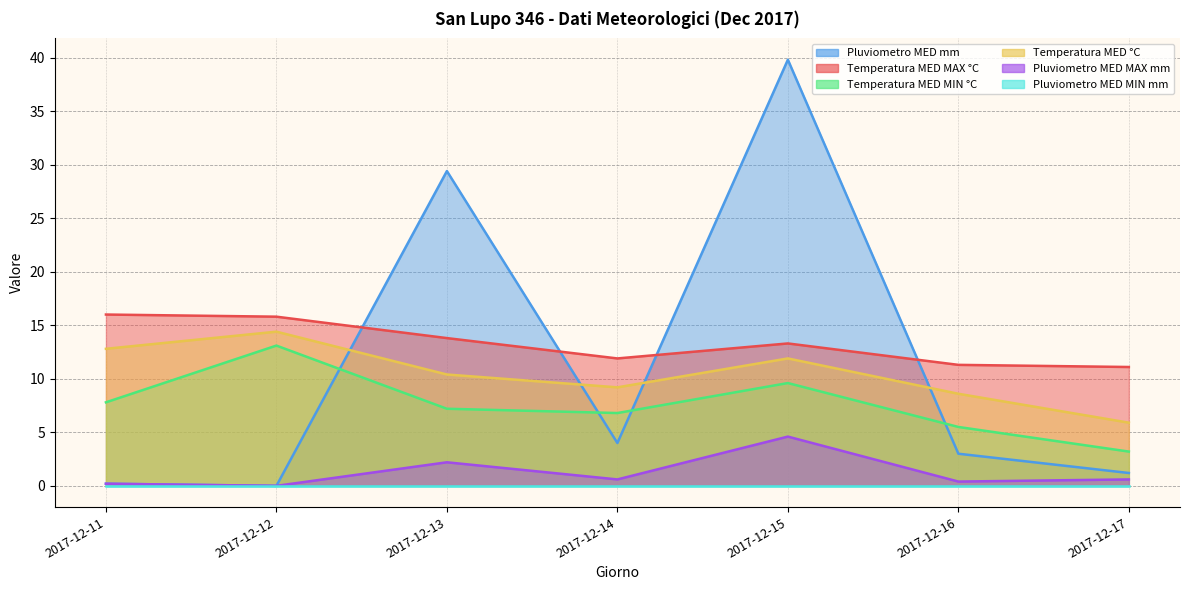

True or false: Temperatura MED MAX °C and Pluviometro MED mm intersect in this chart.

True